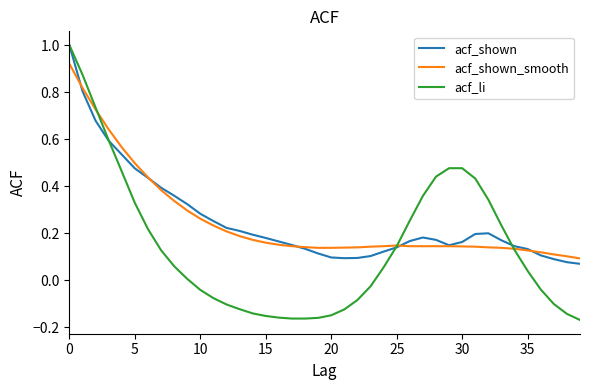

Which series ends up on top after the final intersection of acf_shown_smooth and acf_li?

acf_shown_smooth